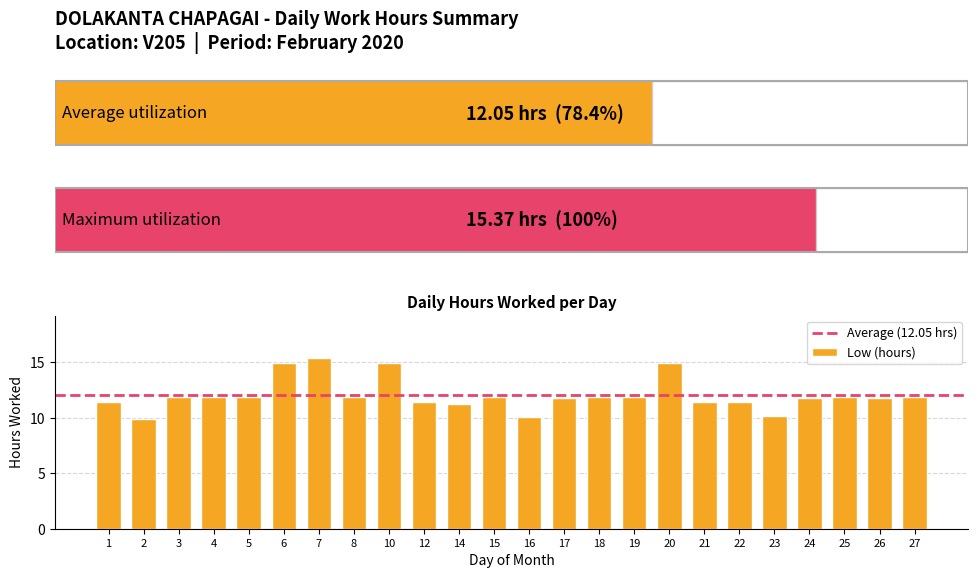

What is the sum of the values at 17 and 26?

23.5